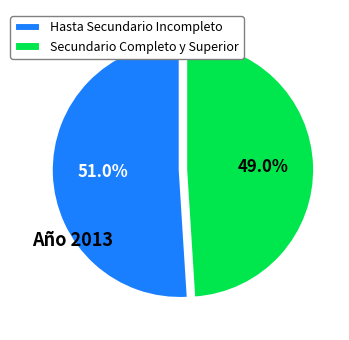

Between Secundario Completo y Superior and Hasta Secundario Incompleto, which is larger?

Hasta Secundario Incompleto